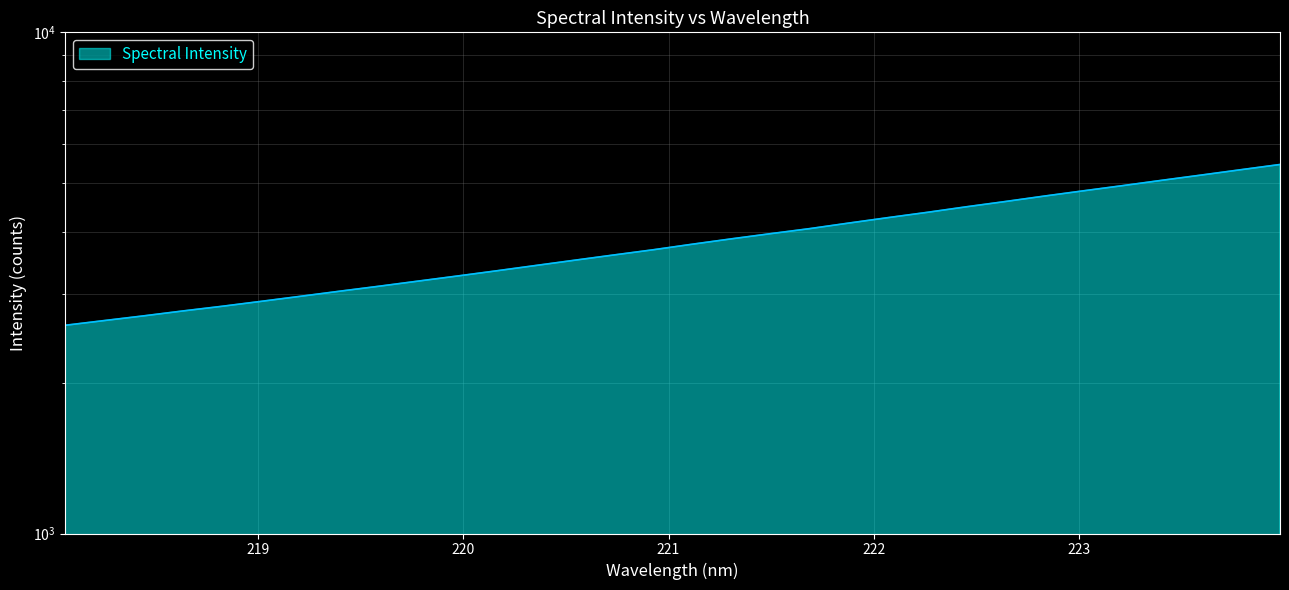

Which category has the lowest value across all series?

218.0596